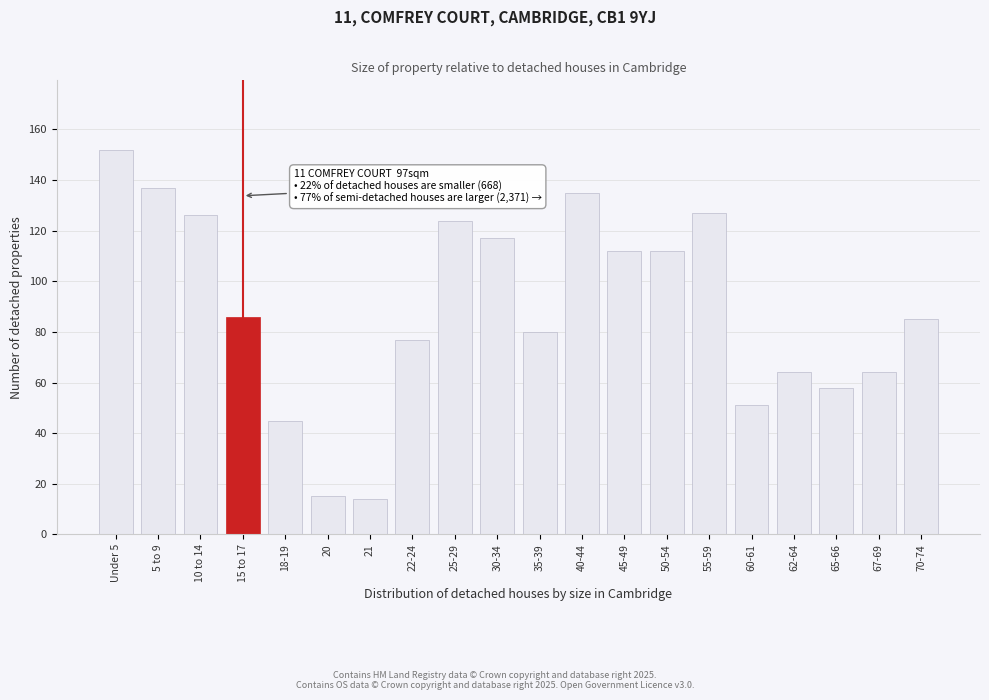

Reading left to right, transcribe all the data shown in this chart.

152	137	126	86	45	15	14	77	124	117	80	135	112	112	127	51	64	58	64	85